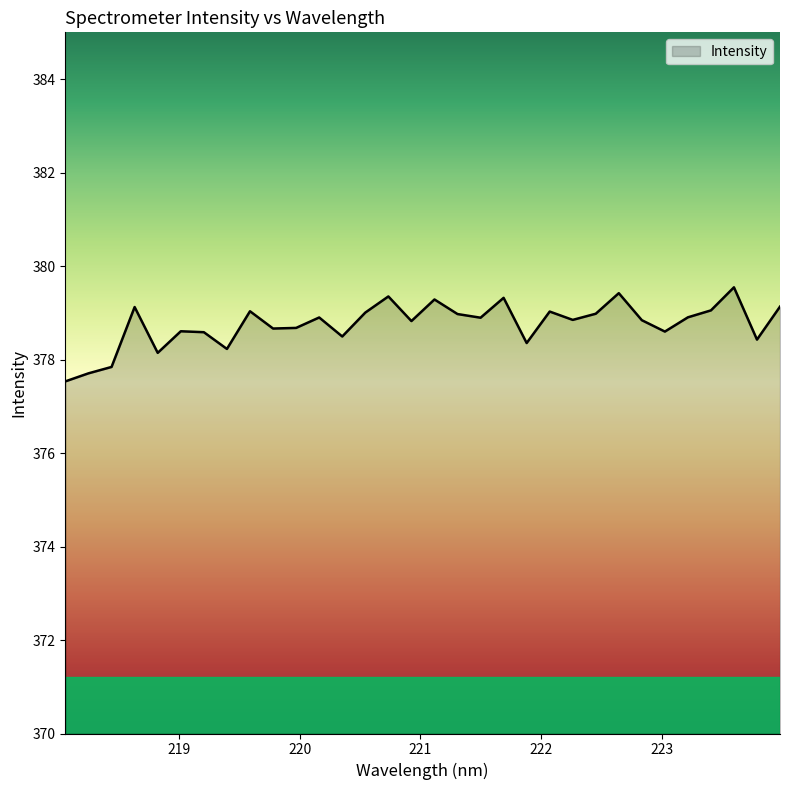

What is the smallest value displayed?

377.5